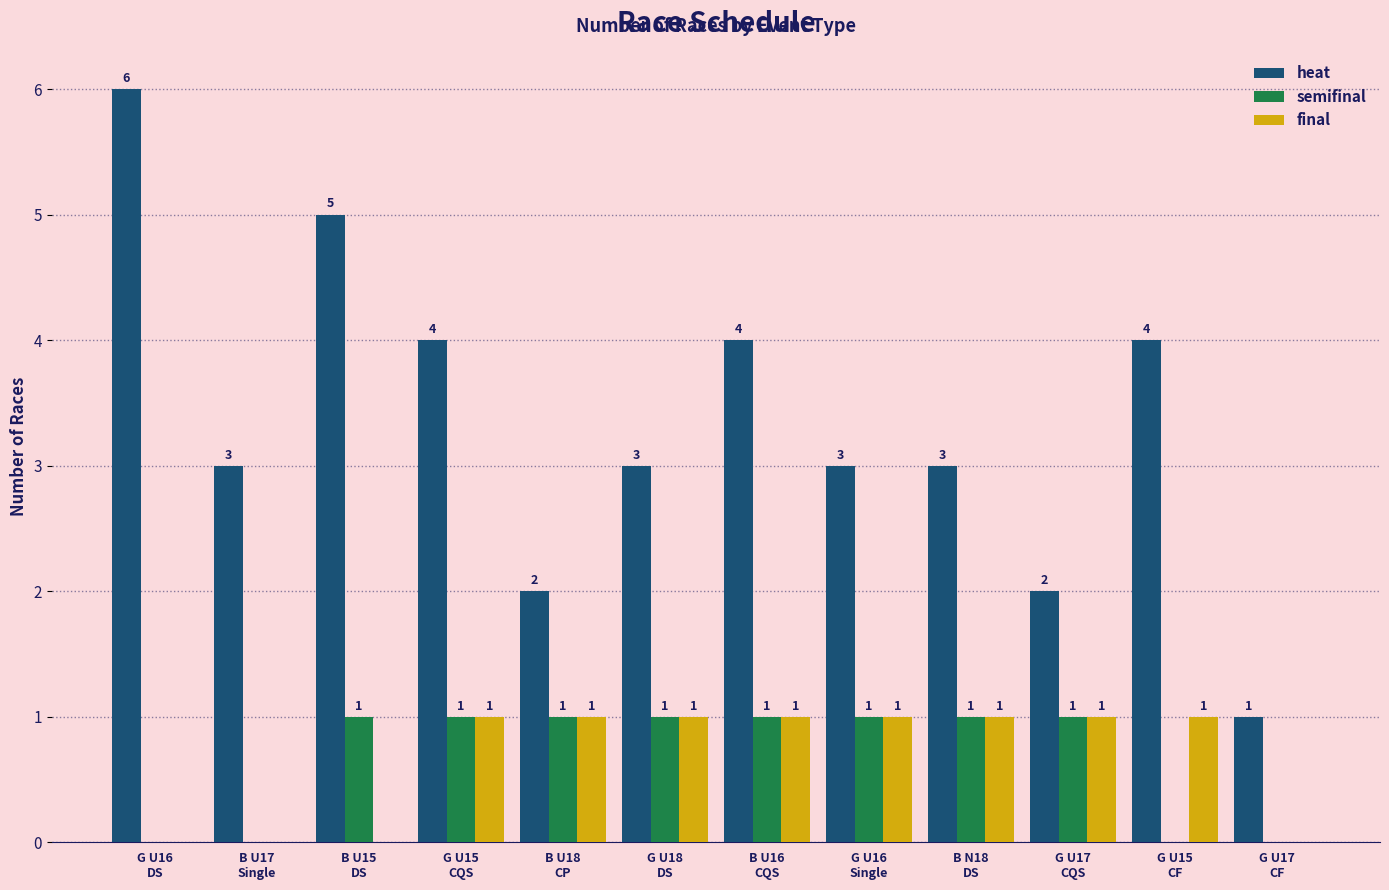

How many final values are between 0 and 1?

12